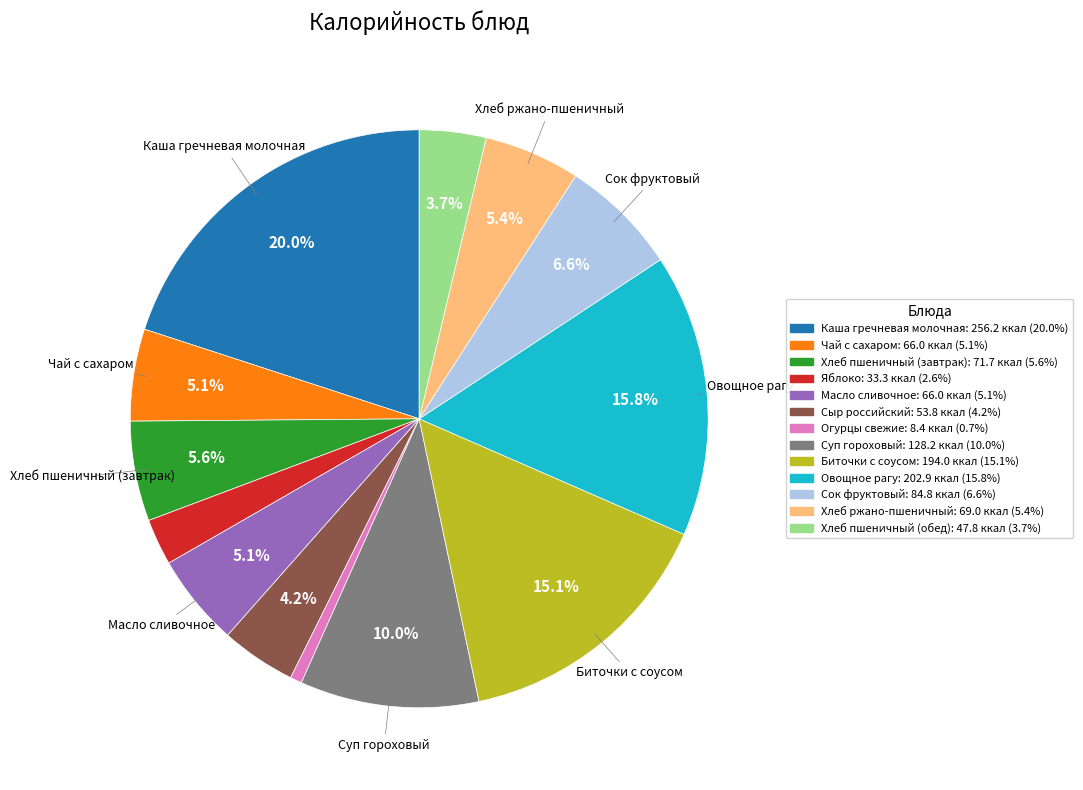

The Каша гречневая молочная slice represents 31% of the pie. True or false?

False